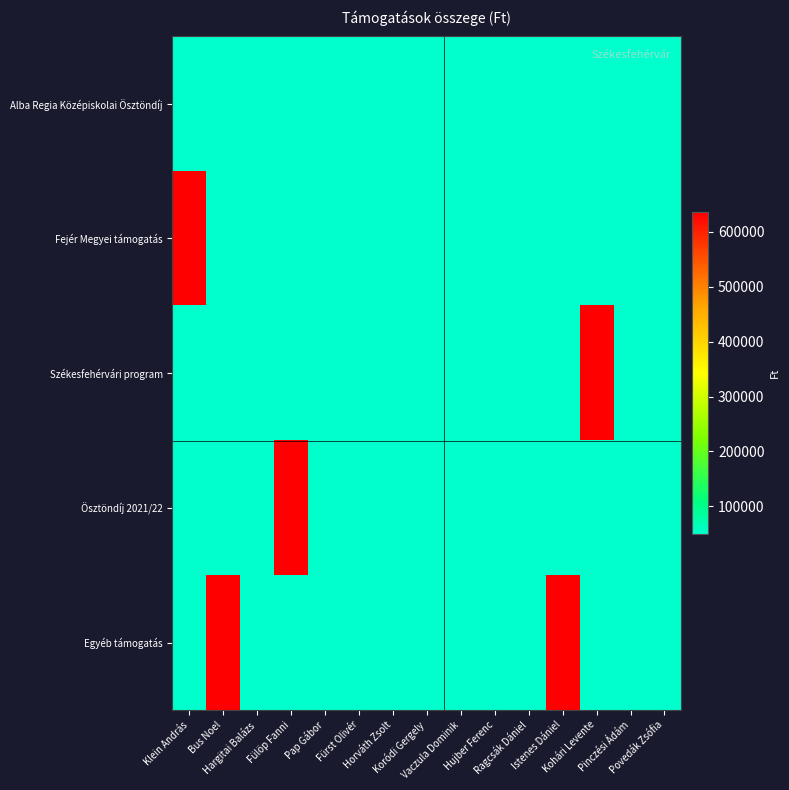

At Hujber Ferenc, list the series in order from smallest to largest.

Alba Regia Középiskolai Ösztöndíj, Fejér Megyei támogatás, Székesfehérvári program, Ösztöndíj 2021/22, Egyéb támogatás